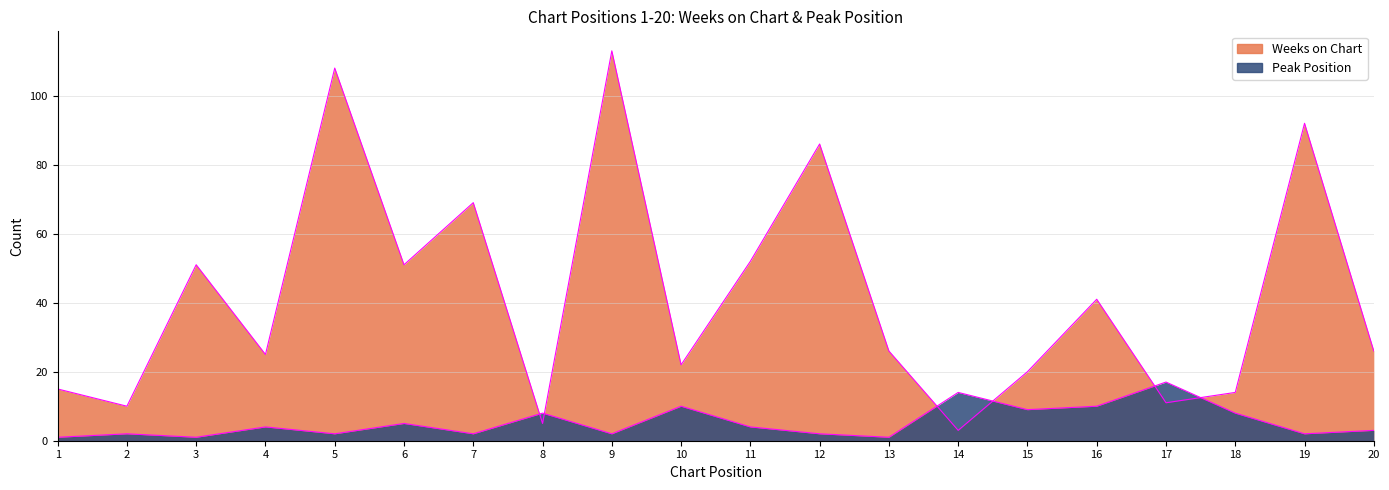

The Peak Position series shows 2 at 19. True or false?

True